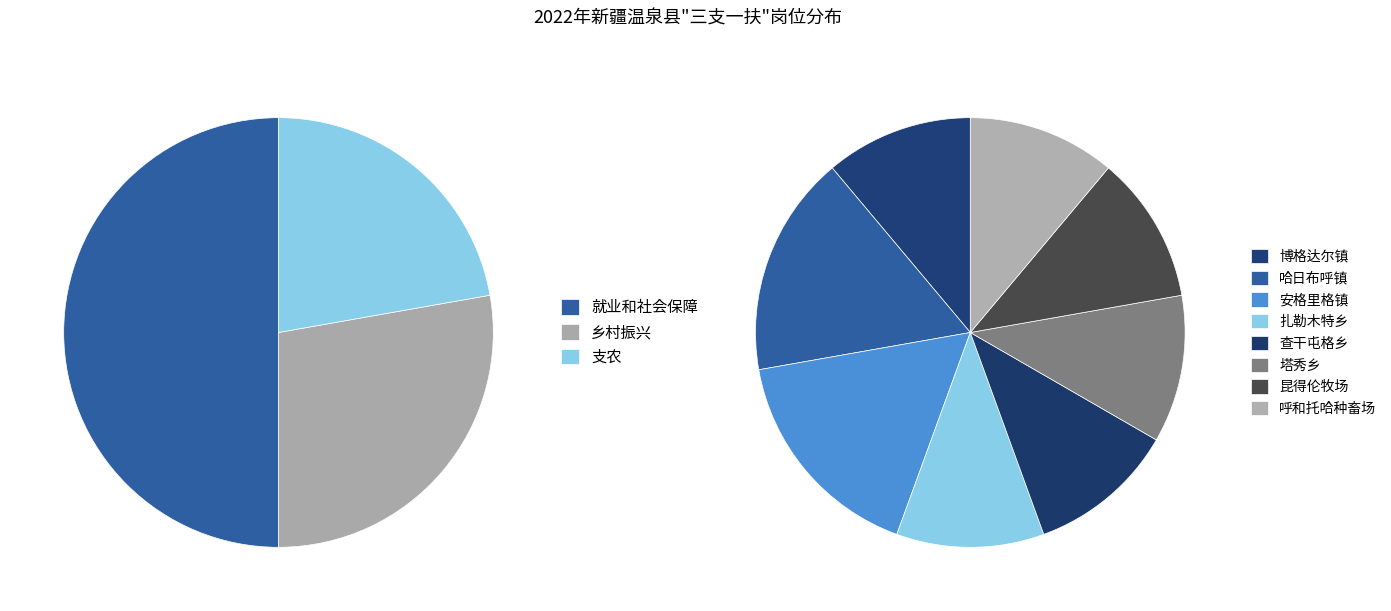

Is 乡村振兴 the majority of the pie?

No